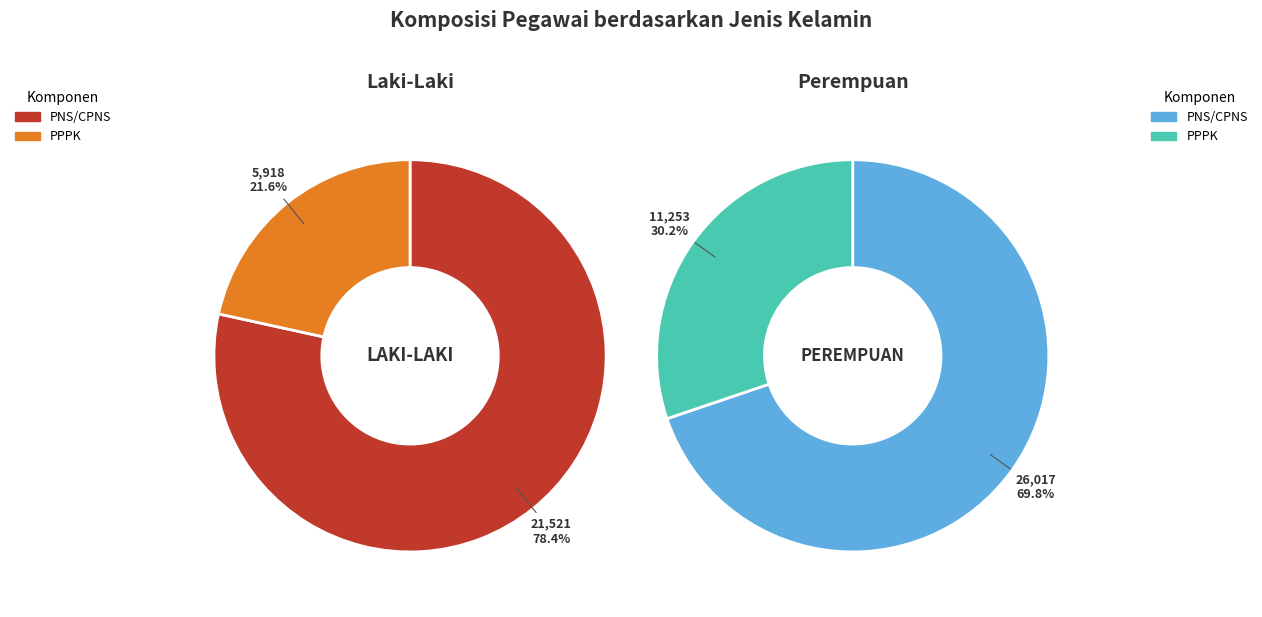

Does PNS/CPNS represent more than half of the total?

Yes